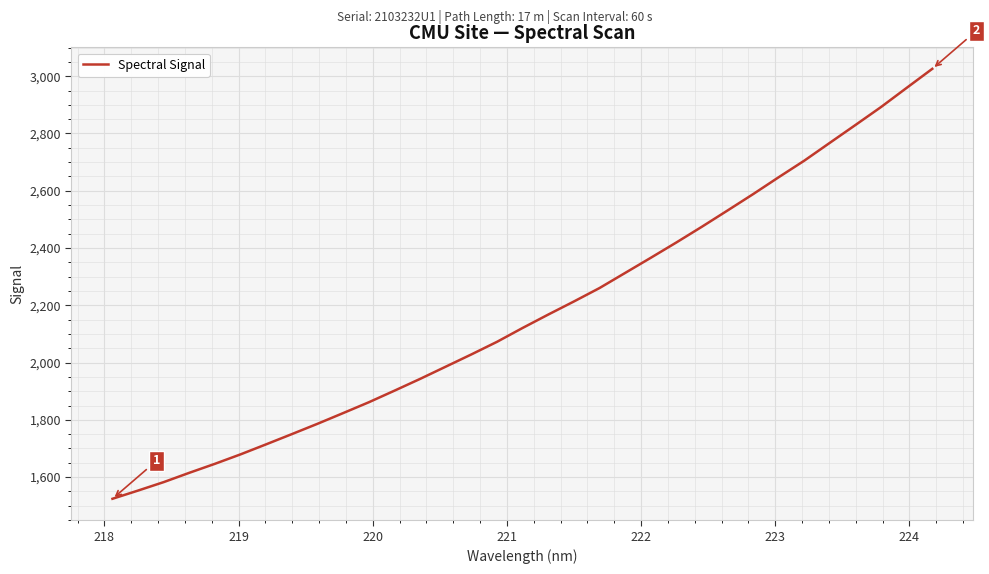

How many lines are shown in the chart?

1